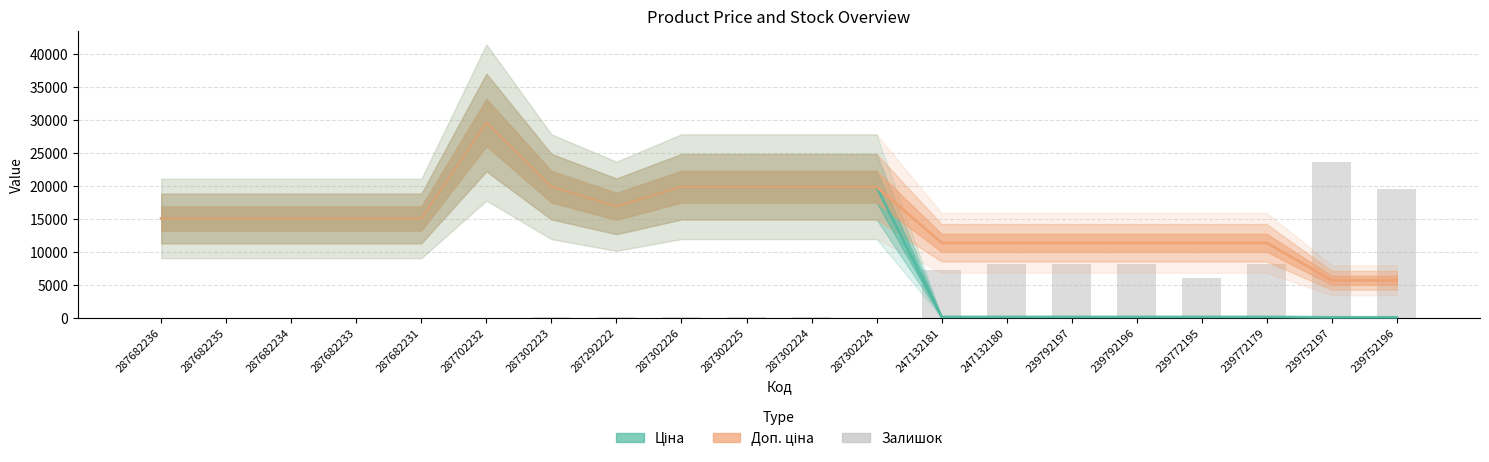

What is the label of the 6th bar from the left?

287702232